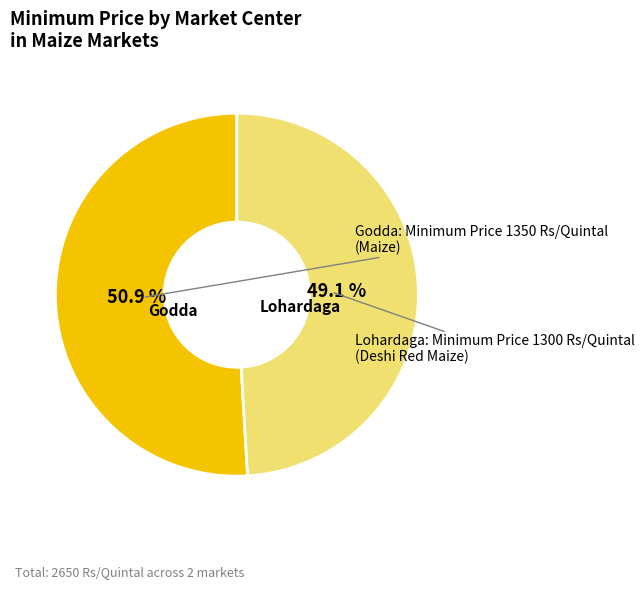

To the nearest percent, what is the difference between the Lohardaga and Godda slice percentages?

2%